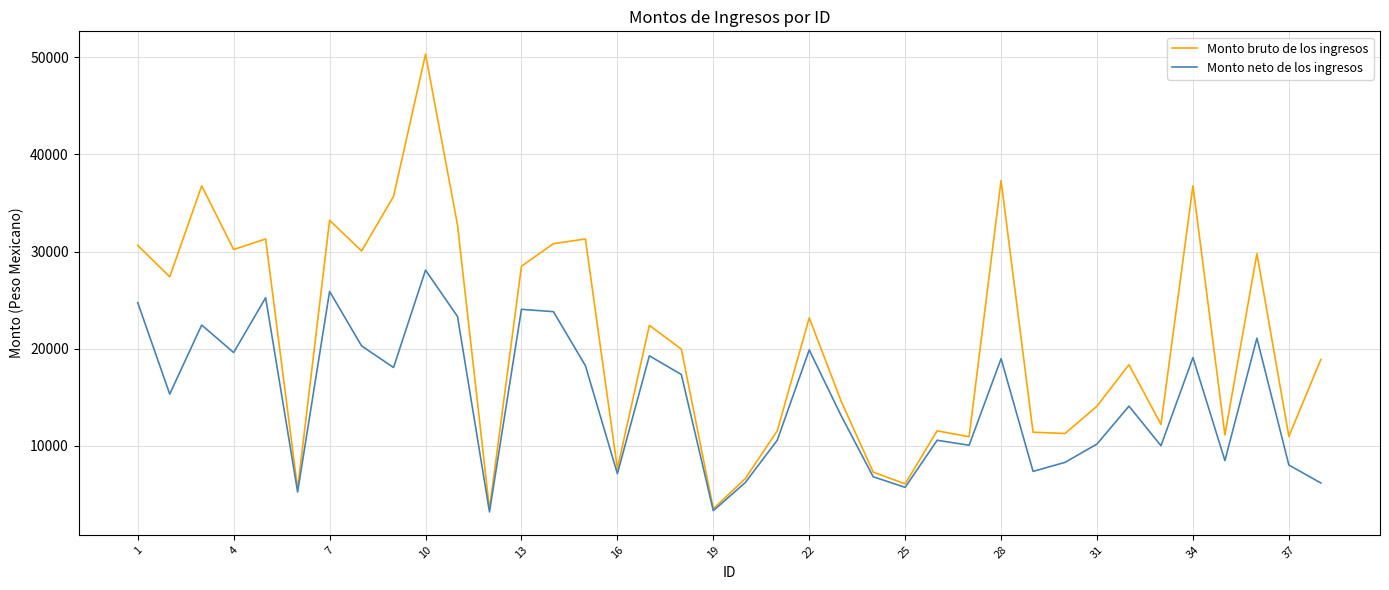

Which series has the widest spread of values?

Monto bruto de los ingresos